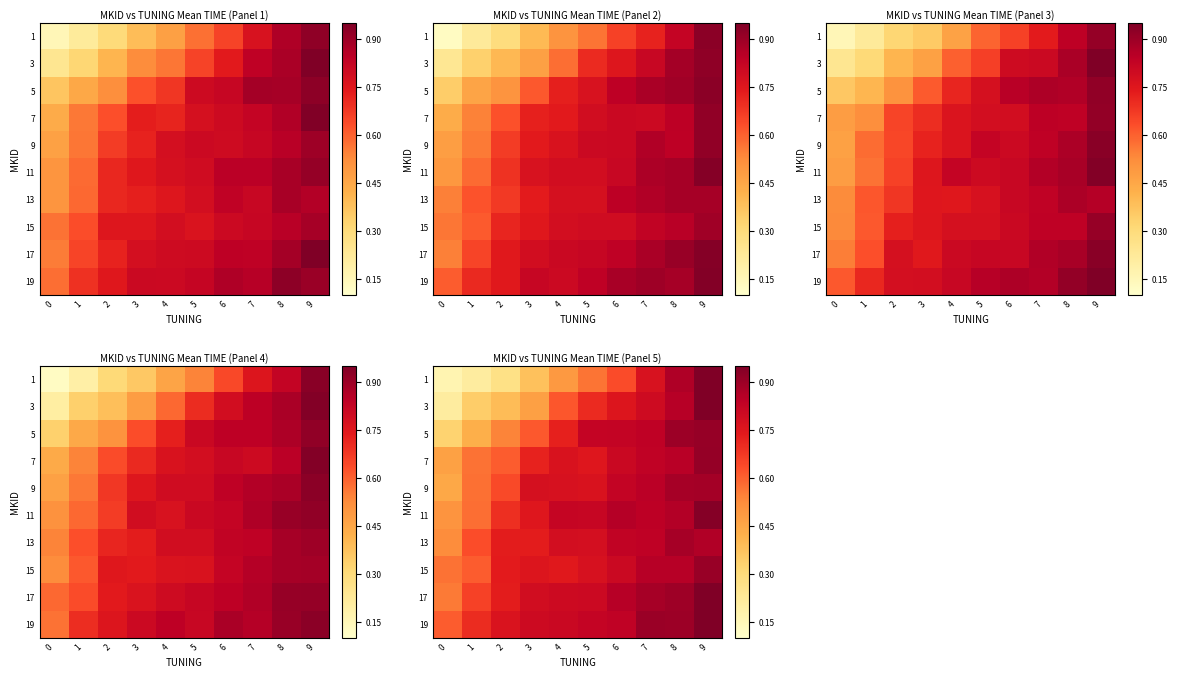

Rank the series at 9 from highest to lowest value.

row_0, row_1, row_9, row_8, row_5, row_3, row_2, row_7, row_4, row_6